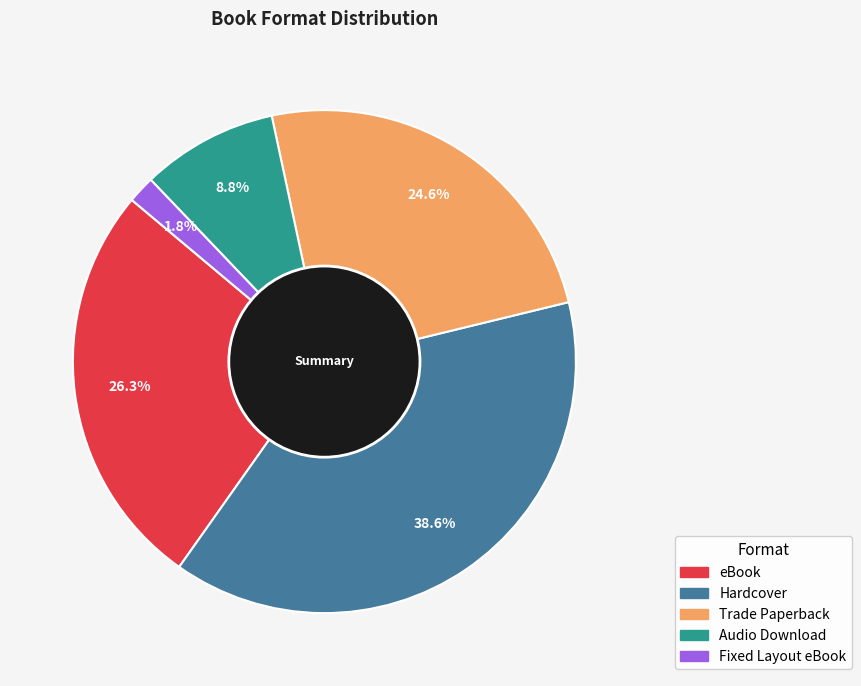

To the nearest percent, what is the average slice percentage?

20%